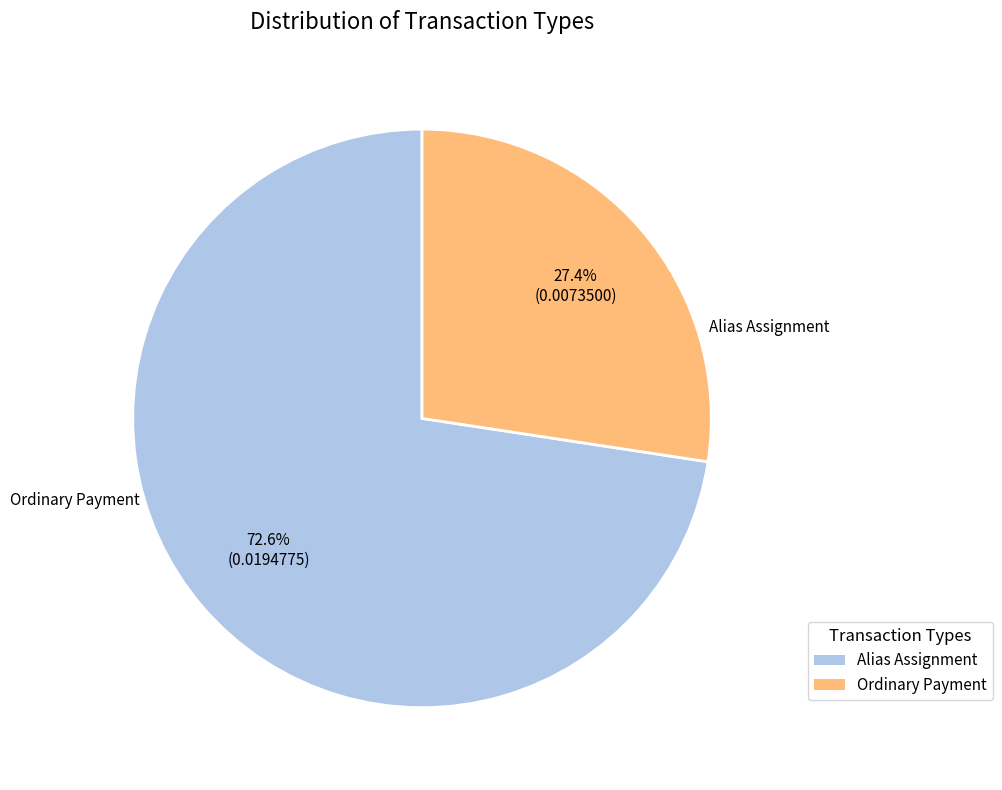

Is it true that Alias Assignment is 62% of the pie?

False